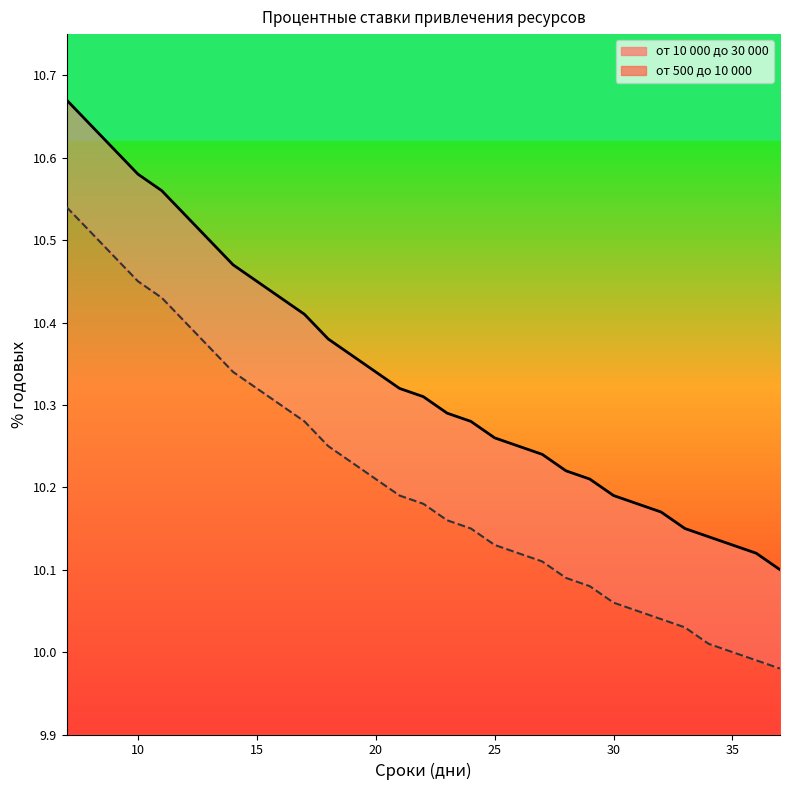

Between 8 and 15, which is larger?

8